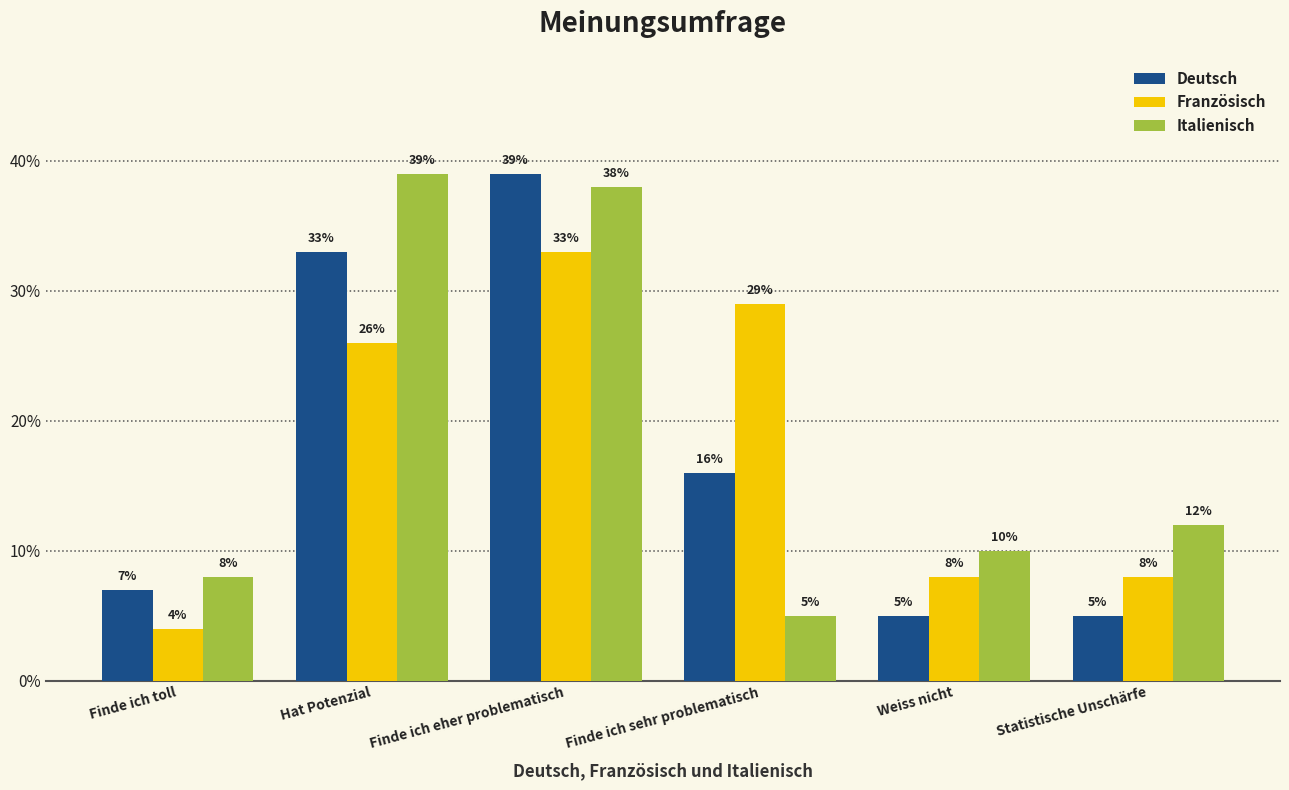

Reading left to right, what are all the values shown in this chart?

Deutsch: 7	33	39	16	5	5
Französisch: 4	26	33	29	8	8
Italienisch: 8	39	38	5	10	12